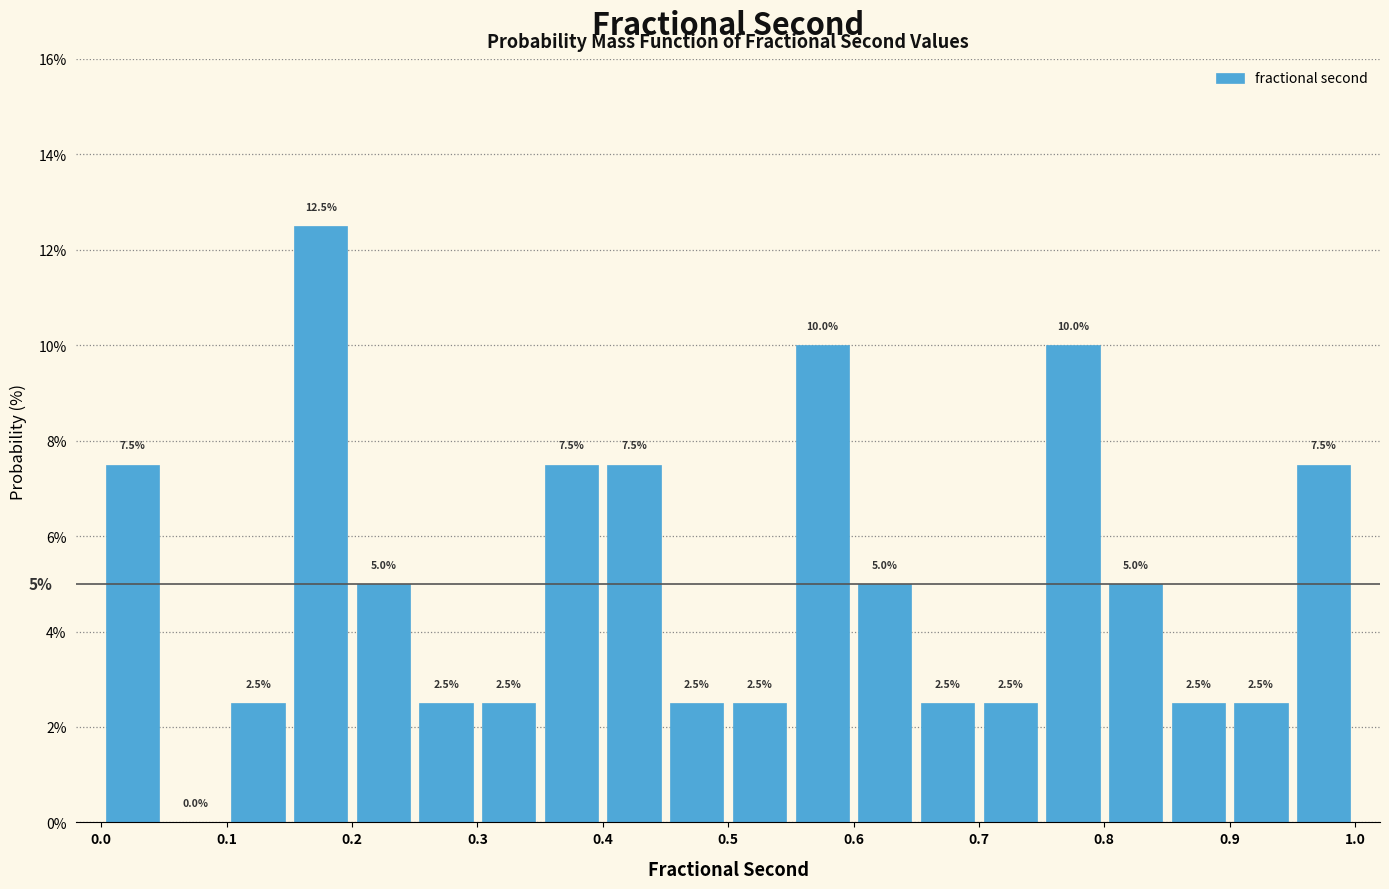

What is the height of the bar covering 0.35 to 0.40 on the x-axis?

7.5